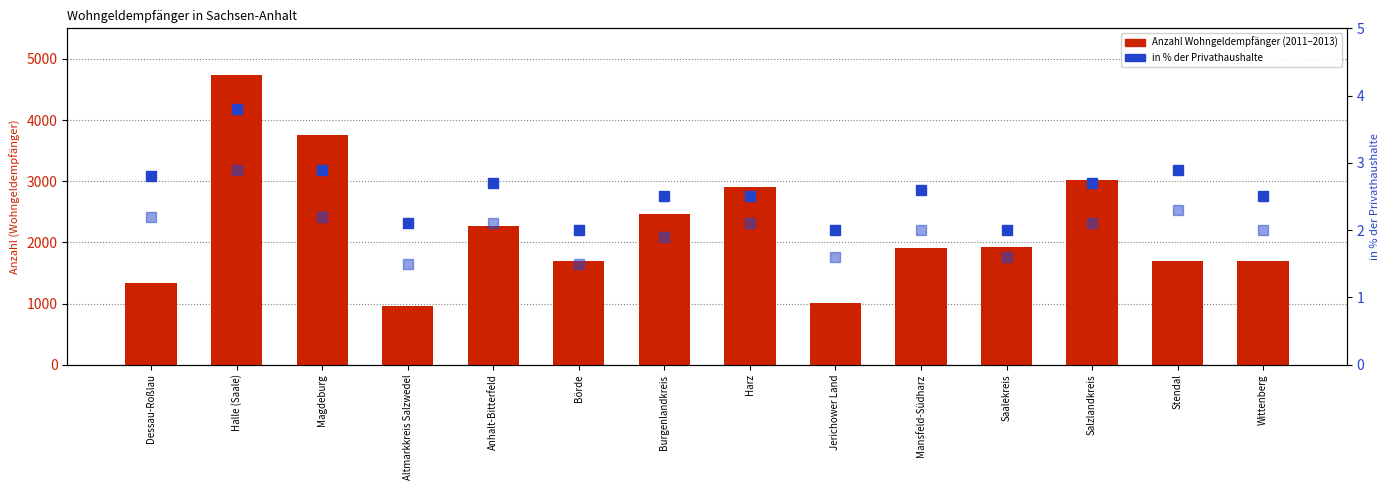

What position from the right is Dessau-Roßlau?

14